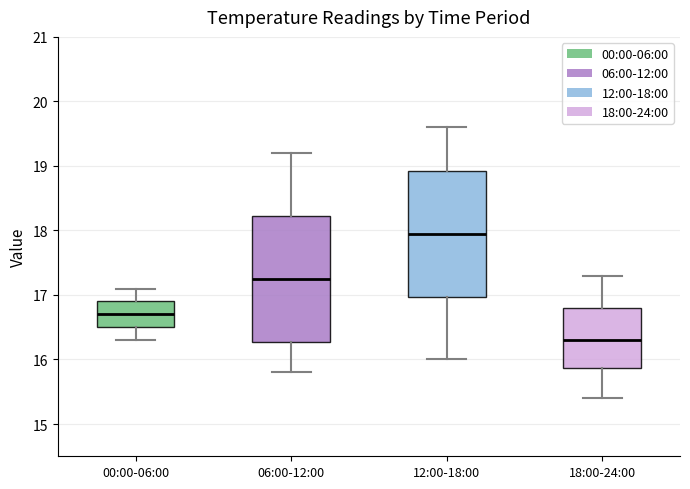

Reading left to right, transcribe this box plot: for each box, give where its median line is, the range the box spans, and where its two whiskers end, as read against the y-axis. The values are not printed on the chart, so give them approximately, as read against the axis.

00:00-06:00: median 16.7, box 16.5 to 16.9, whiskers 16.3 to 17.1
06:00-12:00: median 17.3, box 16.3 to 18.2, whiskers 15.8 to 19.2
12:00-18:00: median 18.0, box 17.0 to 18.9, whiskers 16.0 to 19.6
18:00-24:00: median 16.3, box 15.9 to 16.8, whiskers 15.4 to 17.3